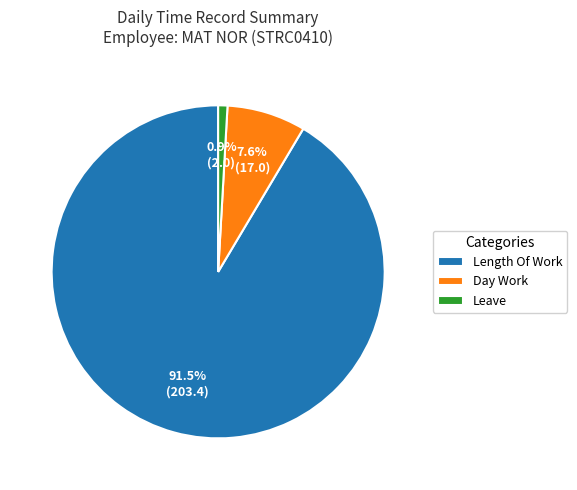

Which category accounts for the majority?

Length Of Work